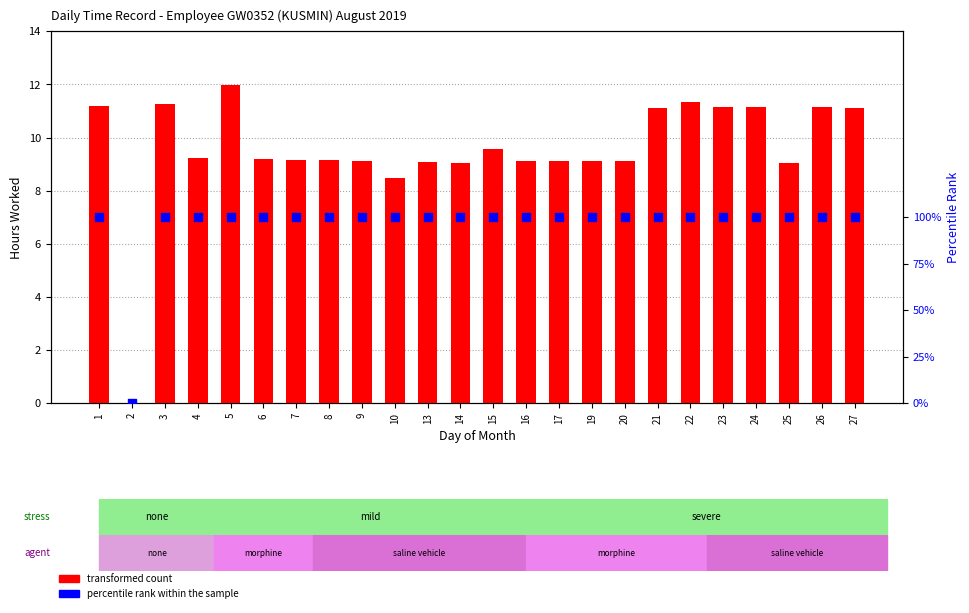

At how many categories does at least one series exceed 4?

23